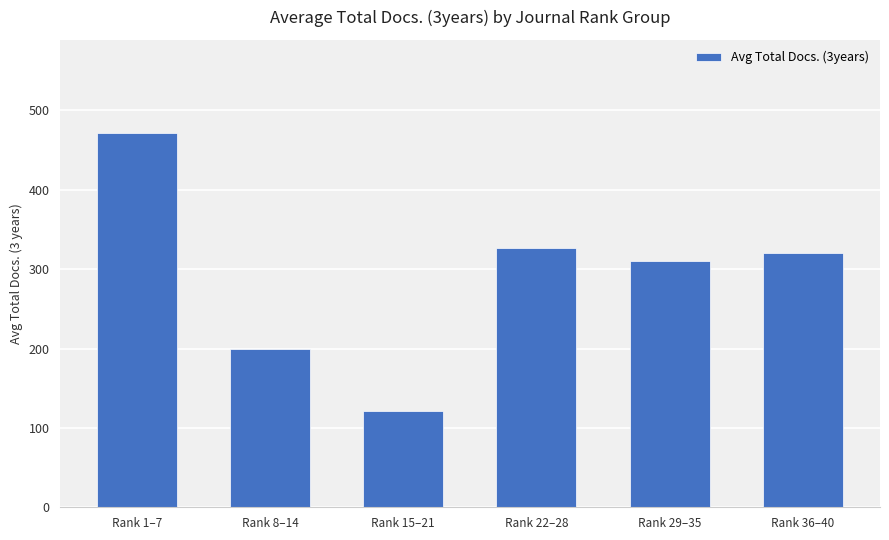

What is the change in value from Rank 15–21 to Rank 36–40?

+199